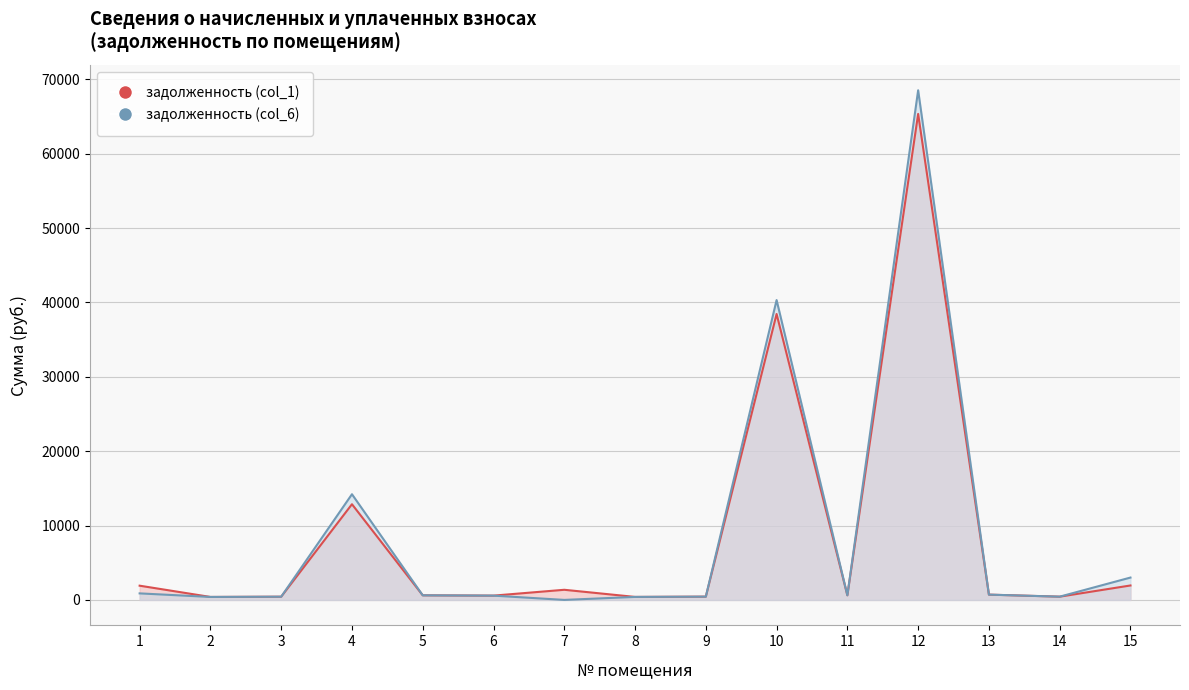

True or false: задолженность (col_1) and задолженность (col_6) intersect in this chart.

False